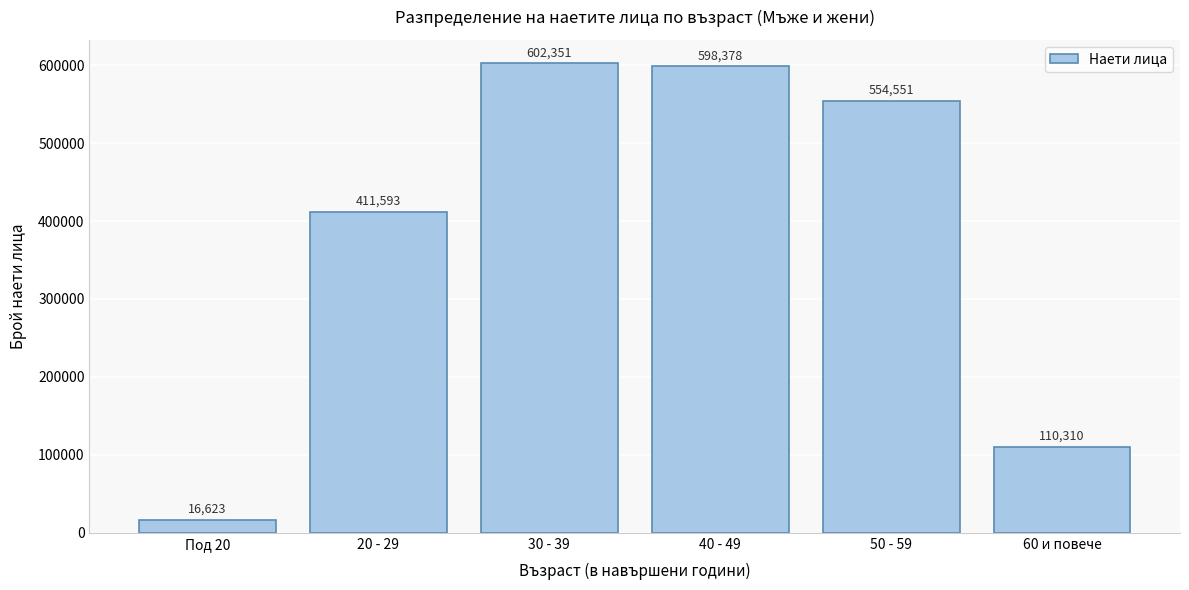

Reading right to left, transcribe all the data shown in this chart.

110310	554551	598378	602351	411593	16623